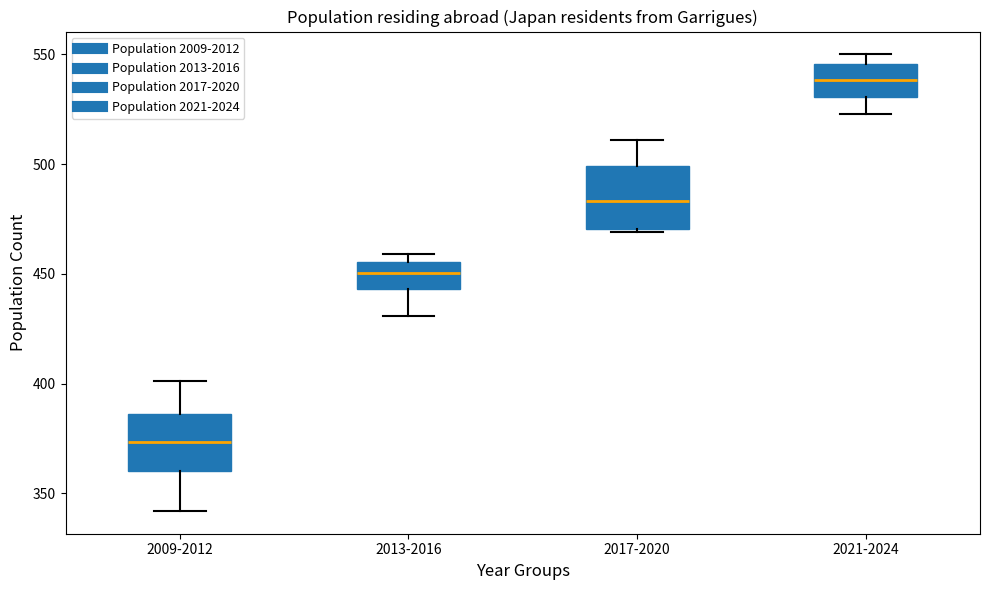

Which box's median line is the highest?

2021-2024